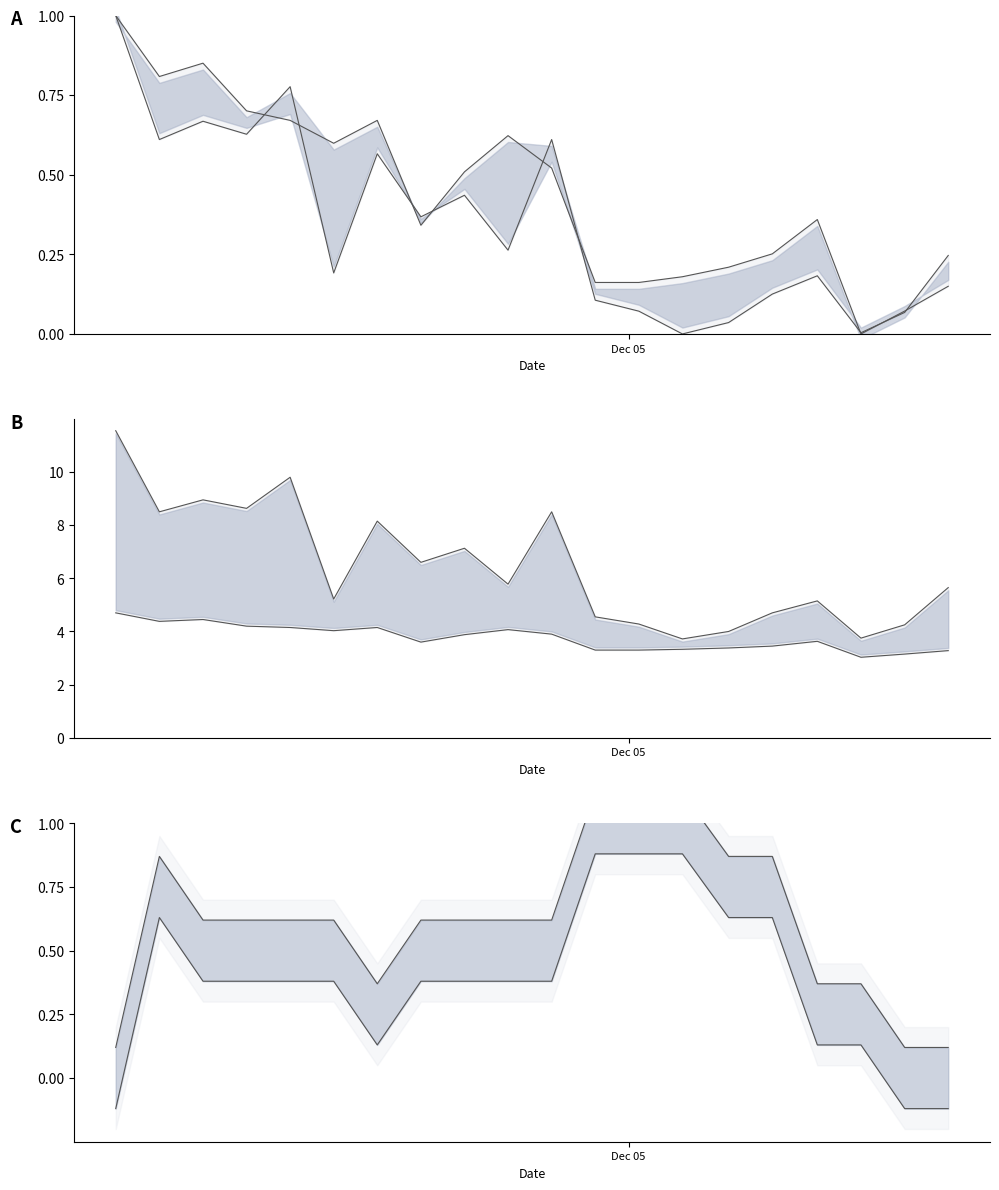

True or false: SDS_P2 line has more than 1 points higher than both neighbors.

True